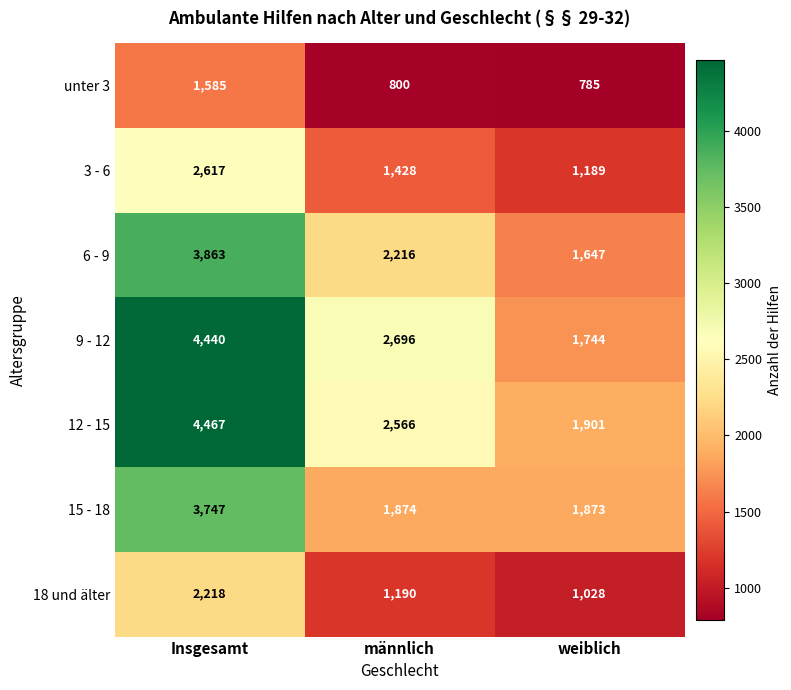

Which series changed the most between Insgesamt and männlich?

12 - 15